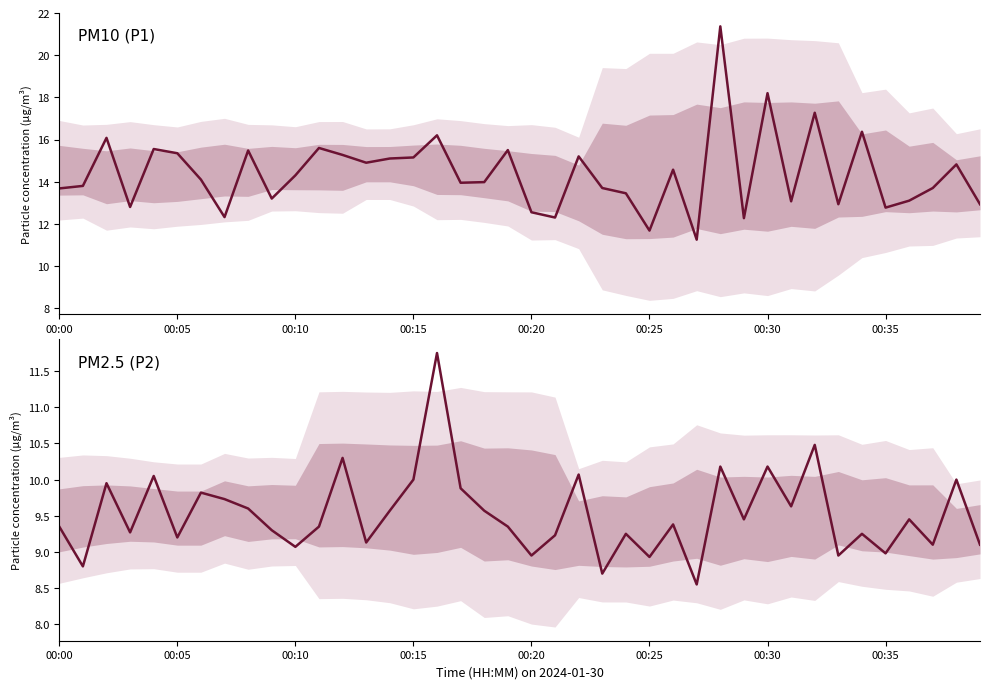

How many lines are shown in the chart?

2